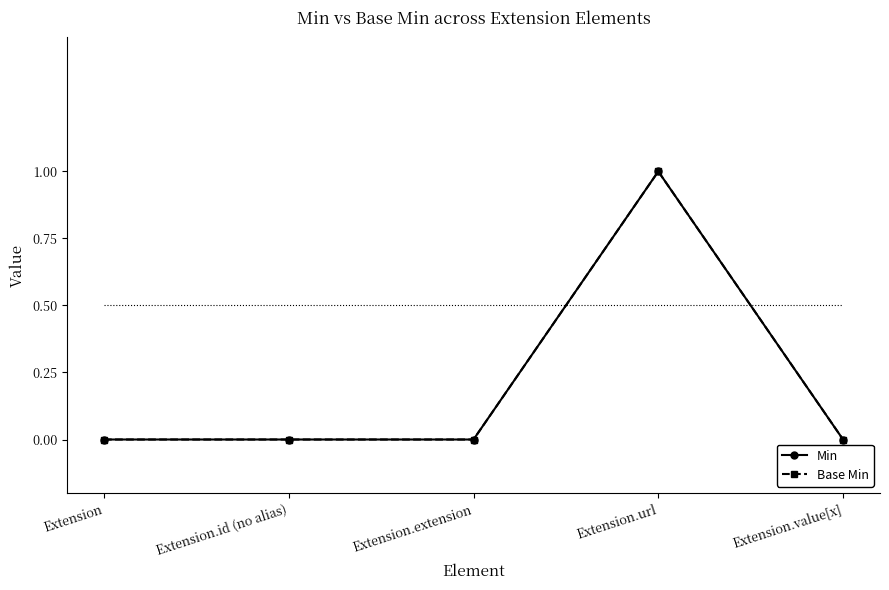

Where is Min nearest to the value 0?

Extension